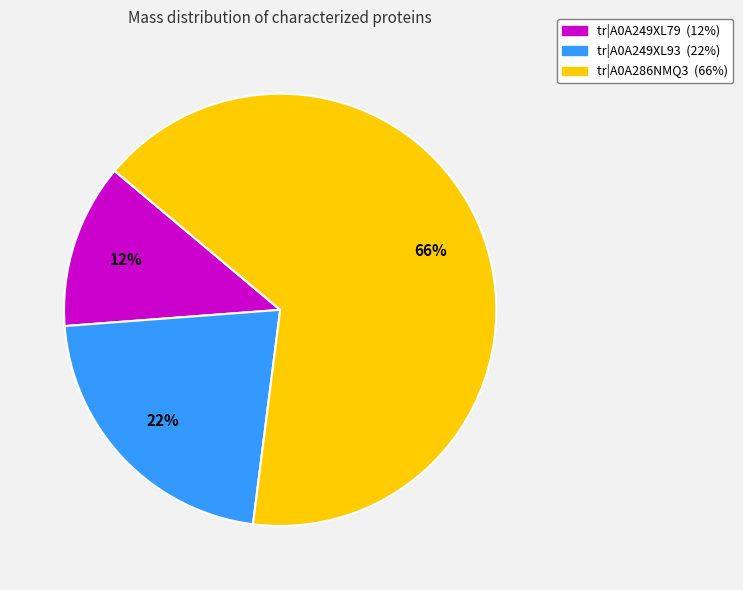

Combined, do tr|A0A249XL79 and tr|A0A286NMQ3 account for over 50%?

Yes